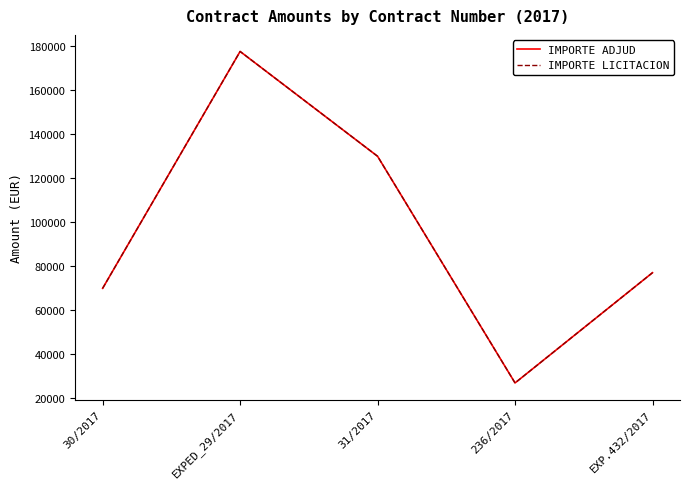

Reading left to right, extract all data points from this chart.

IMPORTE ADJUD: 30/2017=70000.0	EXPED_29/2017=177633.0	31/2017=130000.0	236/2017=27000.0	EXP.432/2017=77097.9
IMPORTE LICITACION: 30/2017=70000.0	EXPED_29/2017=177633.0	31/2017=130000.0	236/2017=27000.0	EXP.432/2017=77097.9